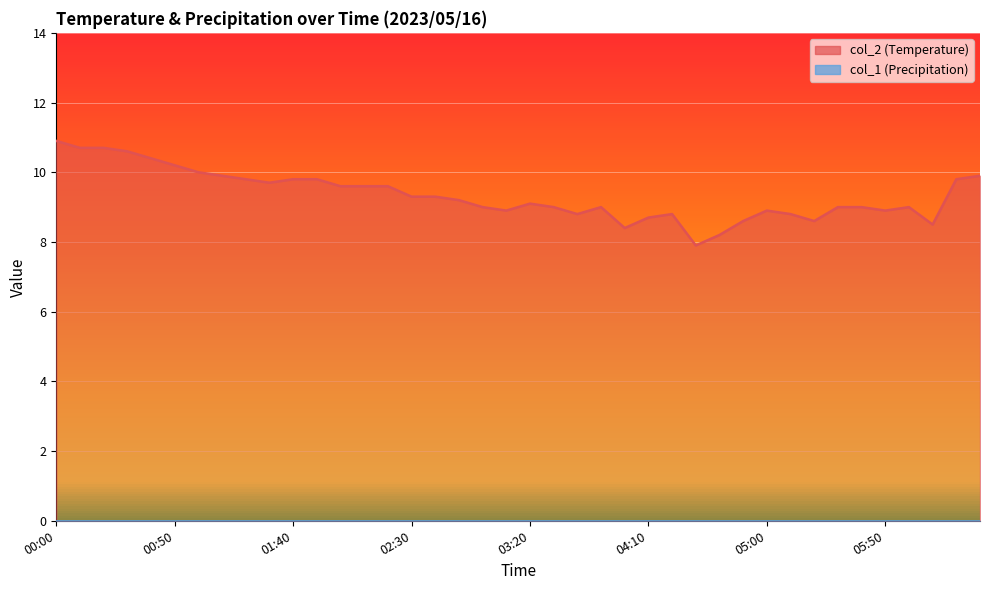

True or false: the data shows 15.8 at 02:00.

False